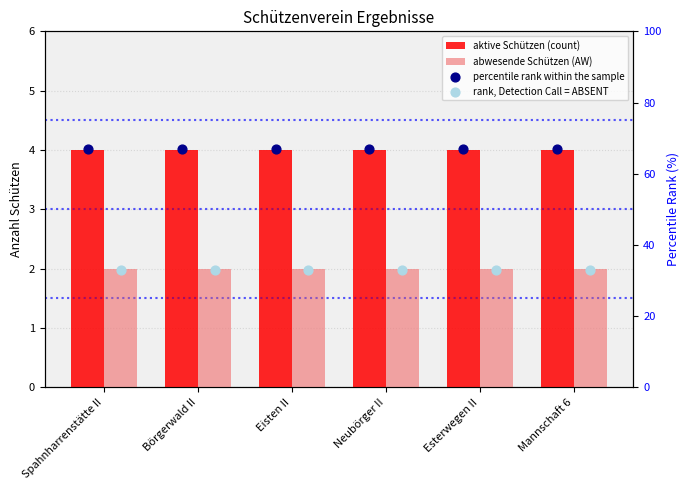

Which series has the largest Y range (max minus min)?

aktive Schützen (count)